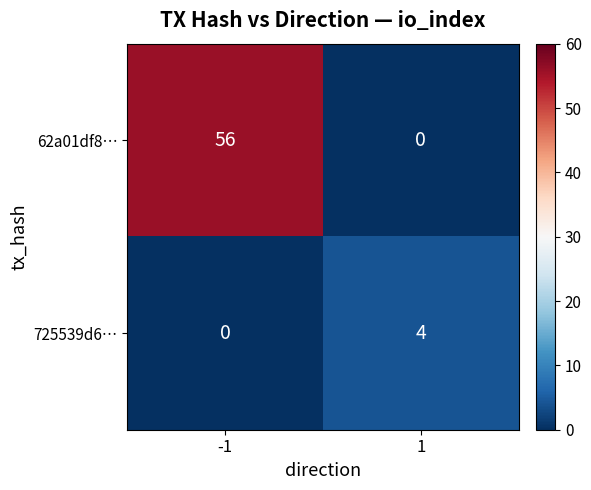

List the series in order of their peak value, lowest first.

725539d6…, 62a01df8…